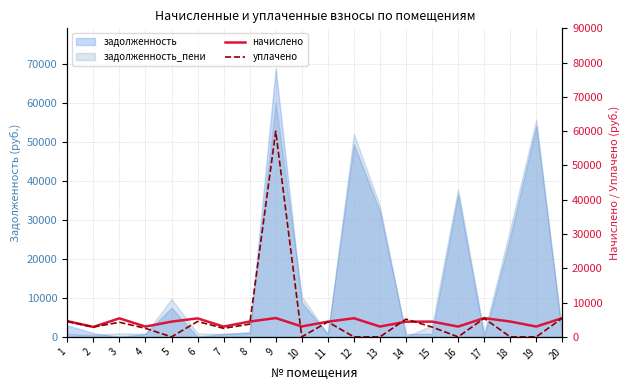

Reading left to right, transcribe all the data shown in this chart.

начислено: 1=4595.7	2=2902.1	3=5404.0	4=3002.2	5=4449.4	6=5396.3	7=2994.5	8=4464.8	9=5488.7	10=3040.7	11=4426.4	12=5442.5	13=3009.9	14=4434.1	15=4449.4	16=3002.2	17=5473.3	18=4480.3	19=3009.9	20=5481.0
уплачено: 1=4479.5	2=2869.0	3=4262.3	4=2494.7	5=0.0	6=4496.9	7=2488.3	8=3710.0	9=60000.0	10=0.0	11=4376.4	12=0.0	13=0.0	14=5183.9	15=2866.1	16=0.0	17=5411.4	18=0.0	19=0.0	20=5481.0